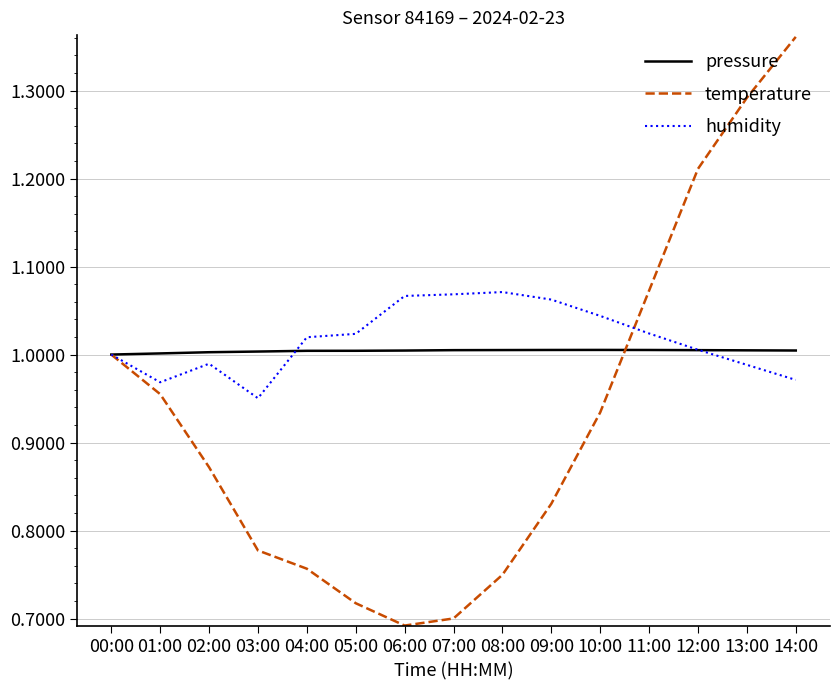

Which category has the highest value across all series?

14:00